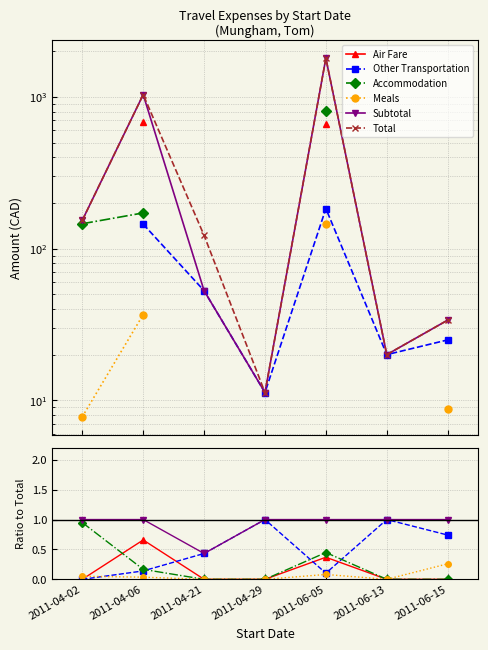

True or false: Meals has more than 0 points higher than both neighbors.

True